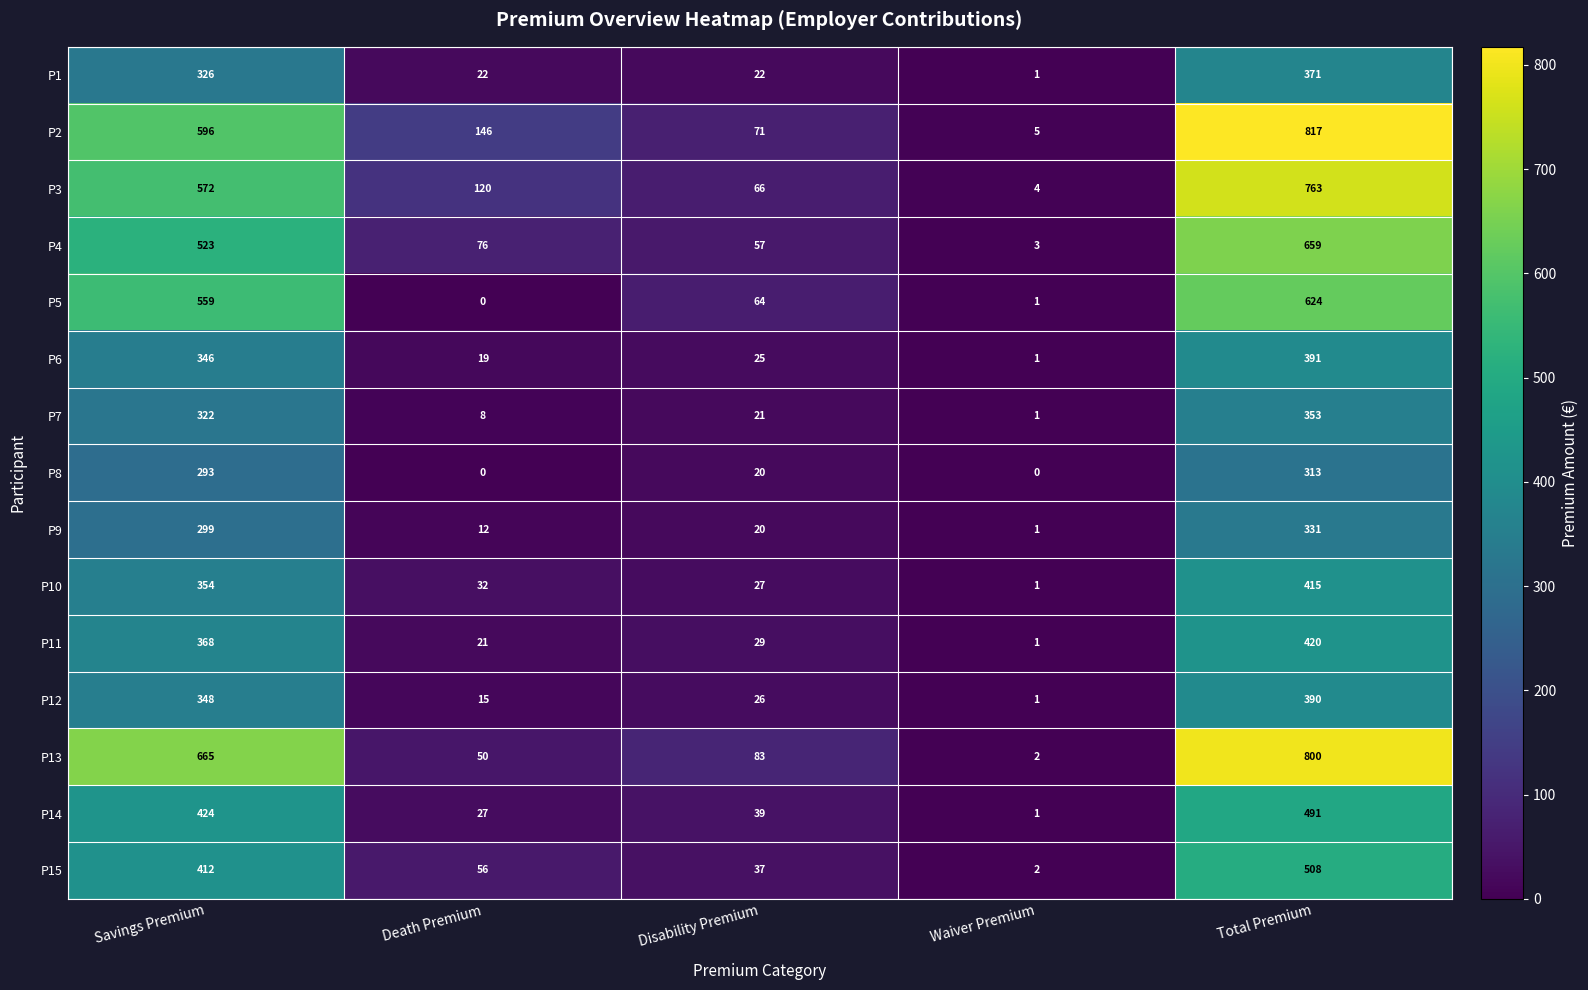

At which category is the sum across all series the highest?

Total Premium